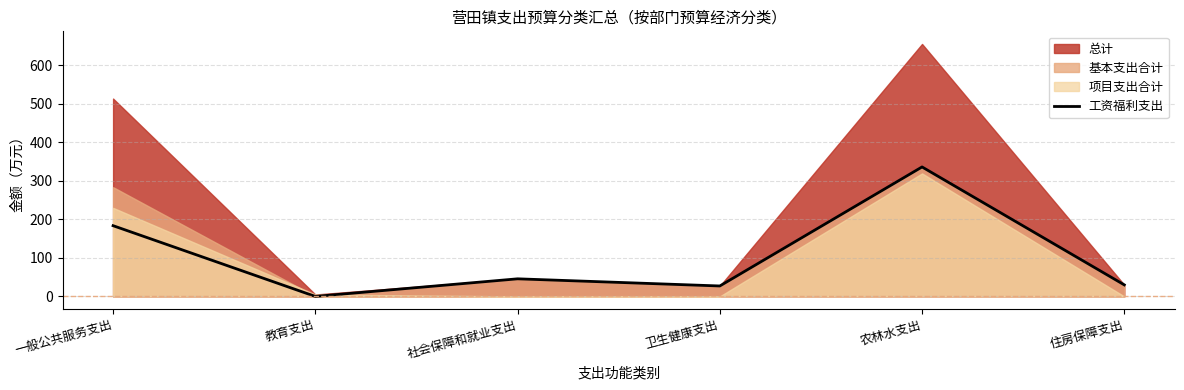

At which label does 工资福利支出 reach its minimum?

教育支出